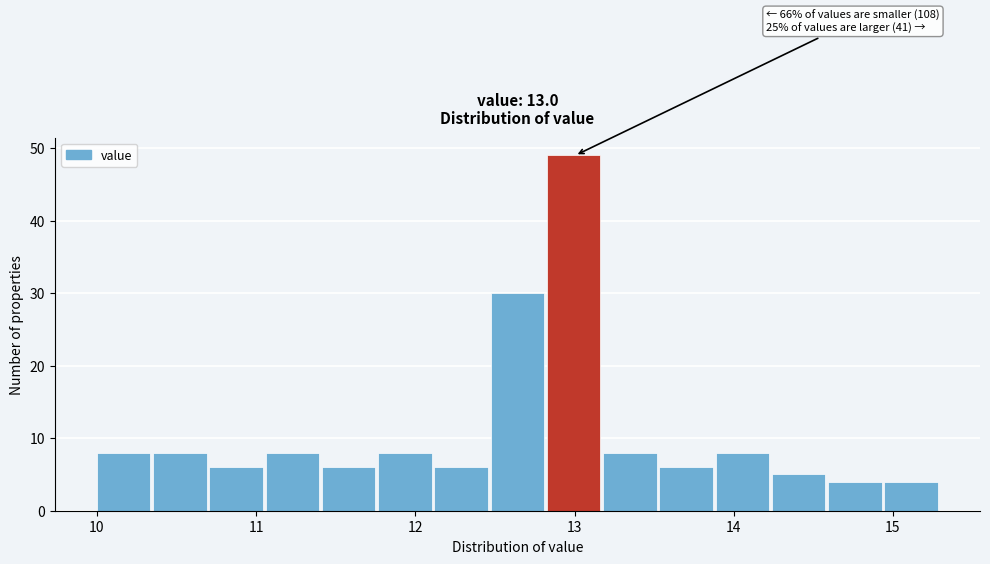

Around what value on the x-axis is the tallest bar? Give the approximate position of its centre, as read against the axis.

13.0